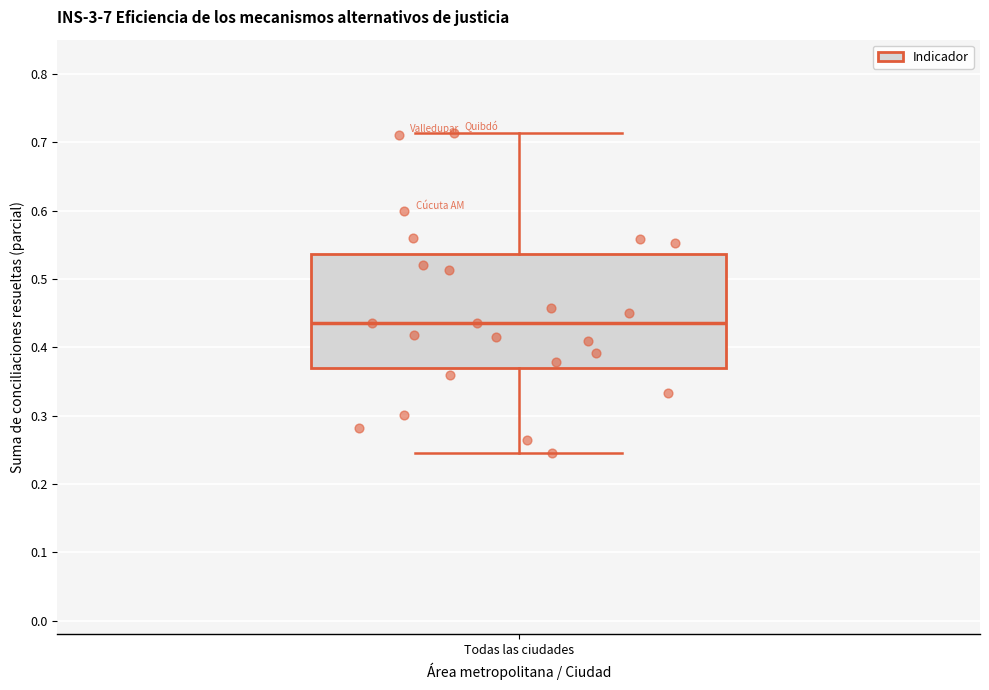

Transcribe this box plot: give where the median line is, the range the box spans, and where the two whiskers end, as read against the y-axis. The values are not printed on the chart, so give them approximately, as read against the axis.

median 0.44, box 0.37 to 0.54, whiskers 0.25 to 0.71